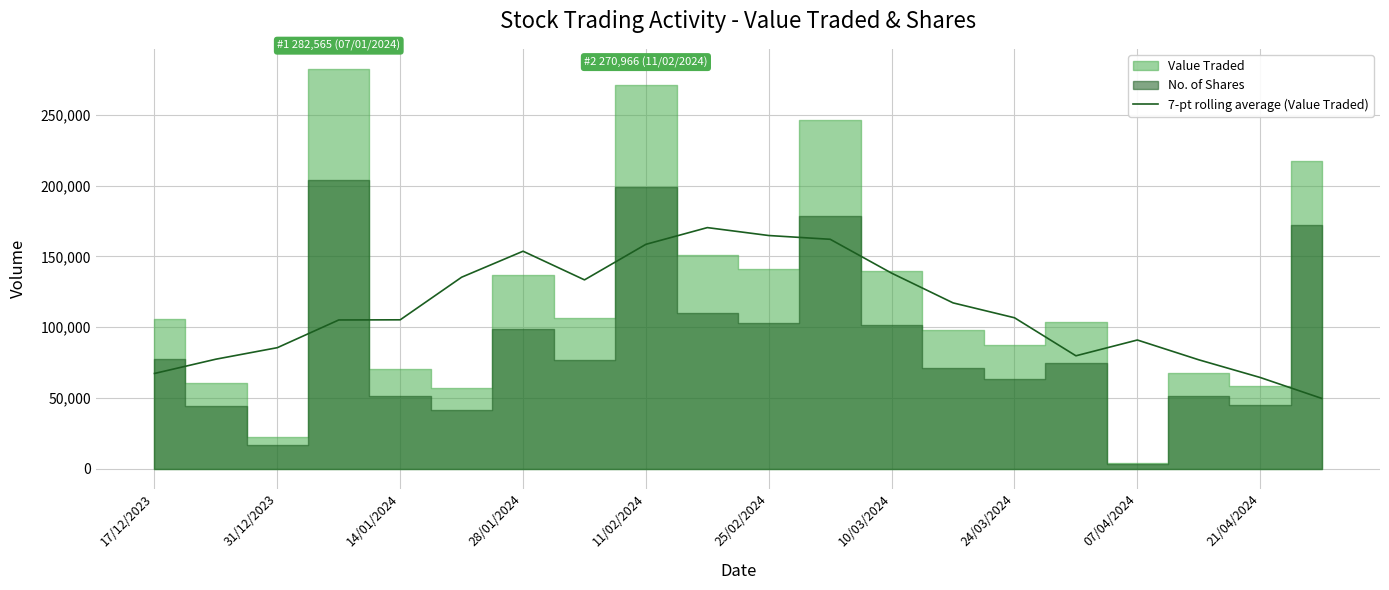

What is the maximum value for 7-pt rolling average (Value Traded)?

170329.3